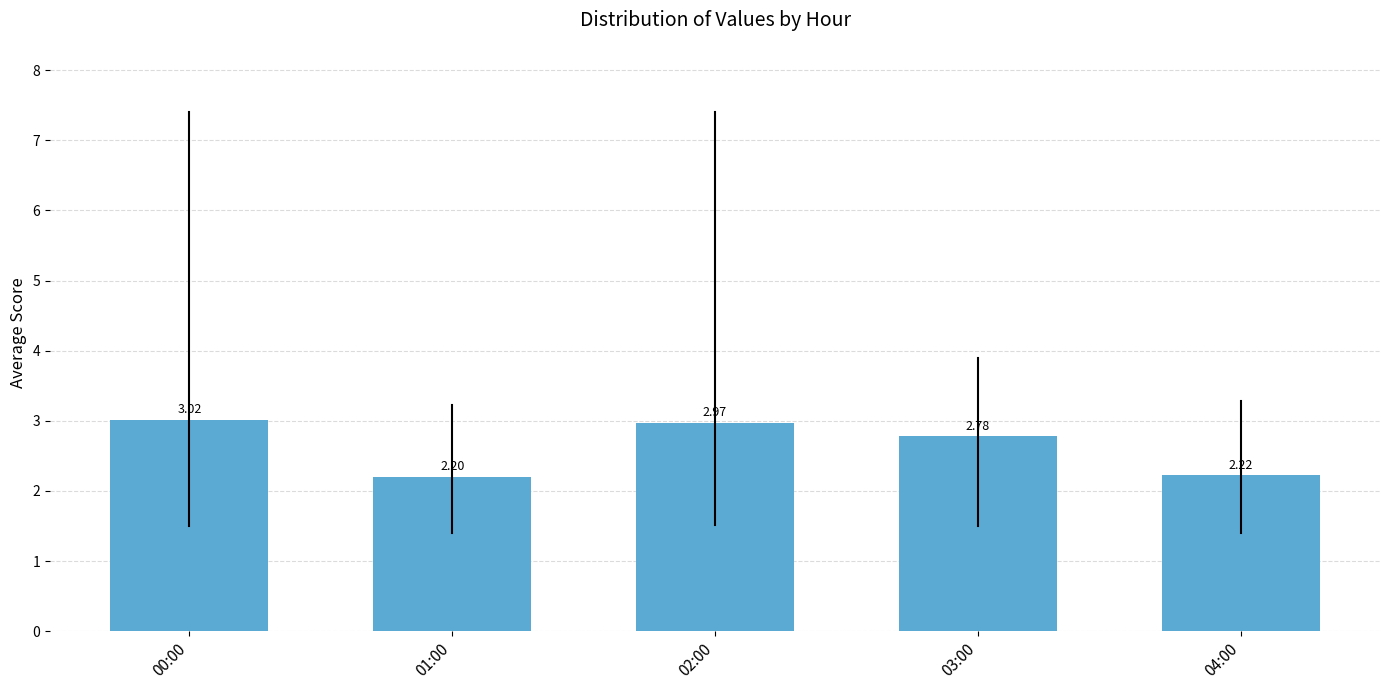

Between 00:00 and 03:00, which is larger?

00:00